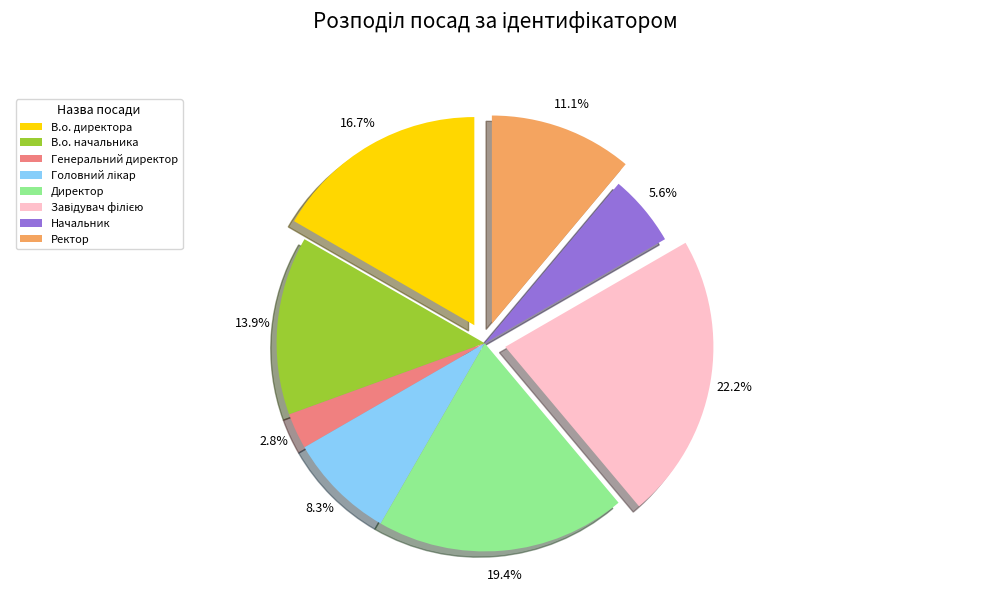

Rank the categories by value from lowest to highest.

Генеральний директор, Начальник, Головний лікар, Ректор, В.о. начальника, В.о. директора, Директор, Завідувач філією